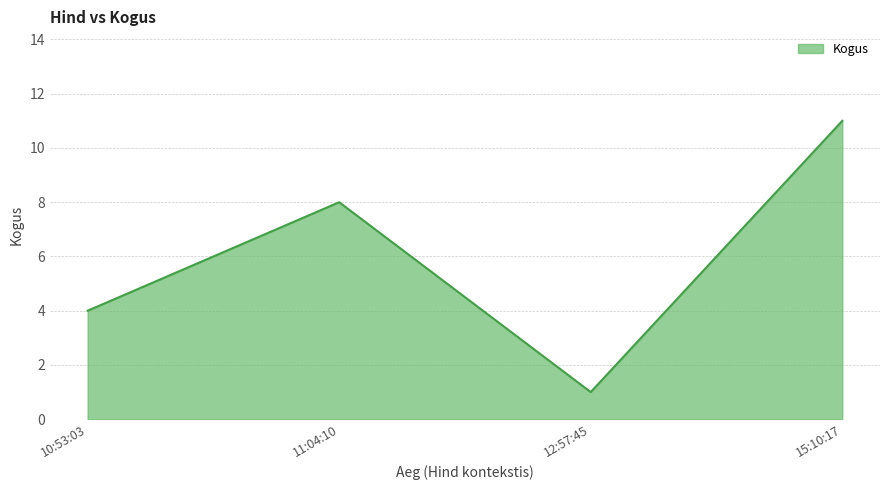

Rank the categories by value from highest to lowest.

15:10:17, 11:04:10, 10:53:03, 12:57:45